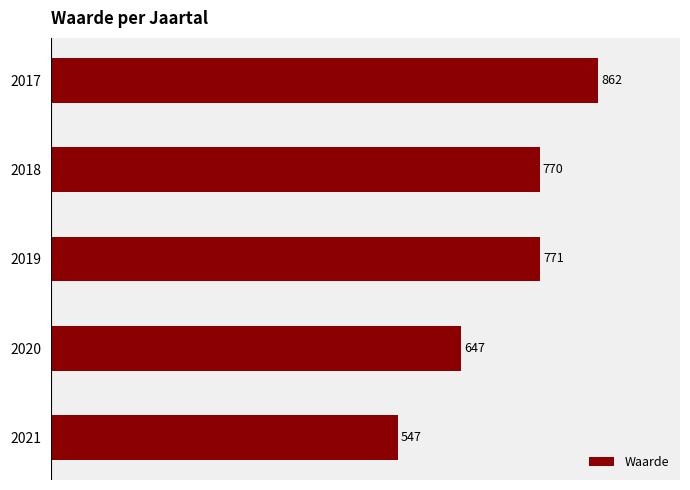

Are the bars grouped side by side (vs. stacked)?

No